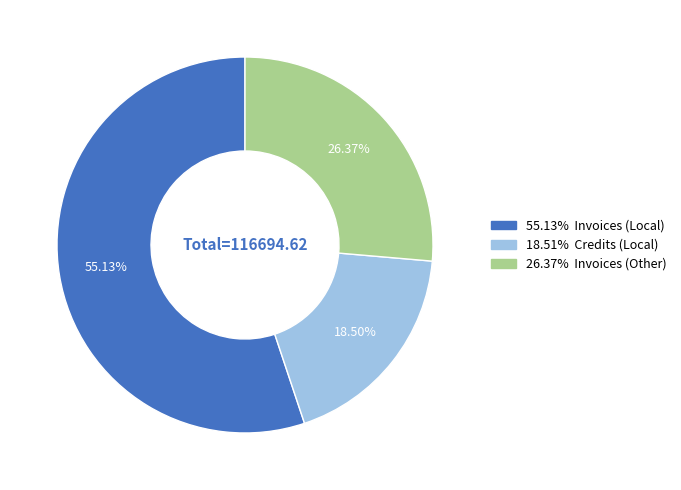

Does any single category account for the majority?

Yes